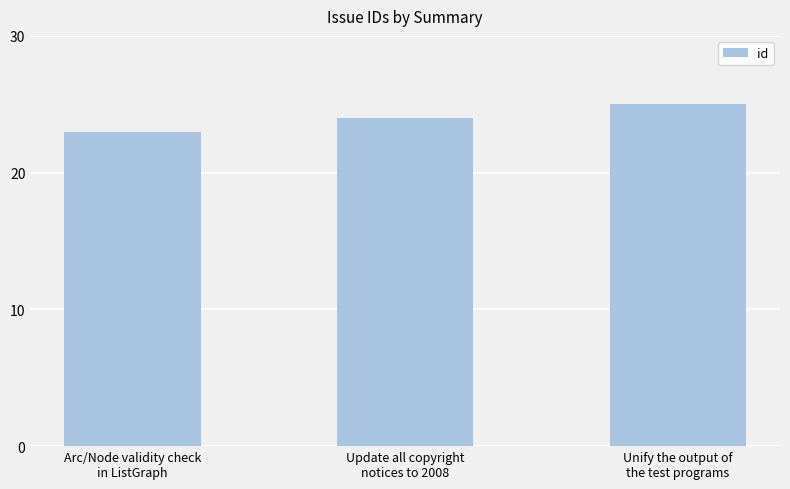

What is the approximate value at Update all copyright
notices to 2008?

24